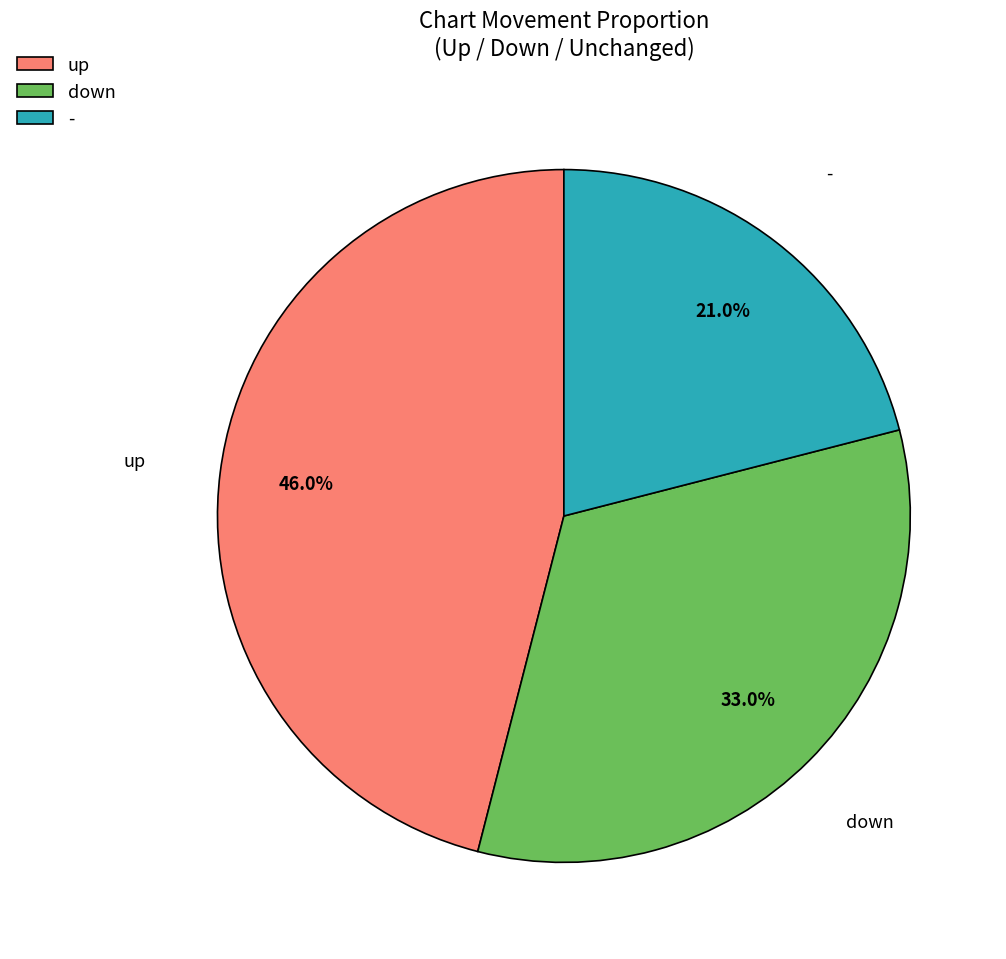

Is there any slice that represents more than half of the pie?

No